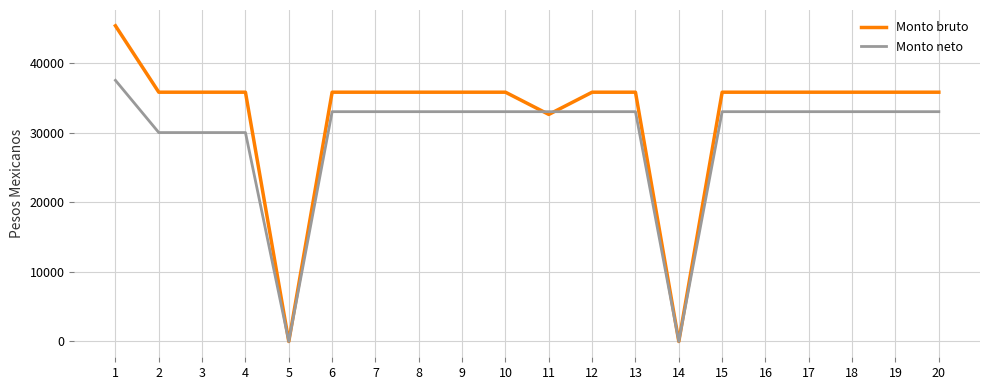

Reading right to left, extract all data points from this chart.

Monto bruto: 20=35796.4	19=35796.4	18=35796.4	17=35796.4	16=35796.4	15=35796.4	14=0.0	13=35796.4	12=35796.4	11=32605.3	10=35796.4	9=35796.4	8=35796.4	7=35796.4	6=35796.4	5=0.0	4=35796.4	3=35796.4	2=35796.4	1=45333.5
Monto neto: 20=33000.0	19=33000.0	18=33000.0	17=33000.0	16=33000.0	15=33000.0	14=0.0	13=33000.0	12=33000.0	11=33000.0	10=33000.0	9=33000.0	8=33000.0	7=33000.0	6=33000.0	5=0.0	4=30000.0	3=30000.0	2=30000.0	1=37500.0